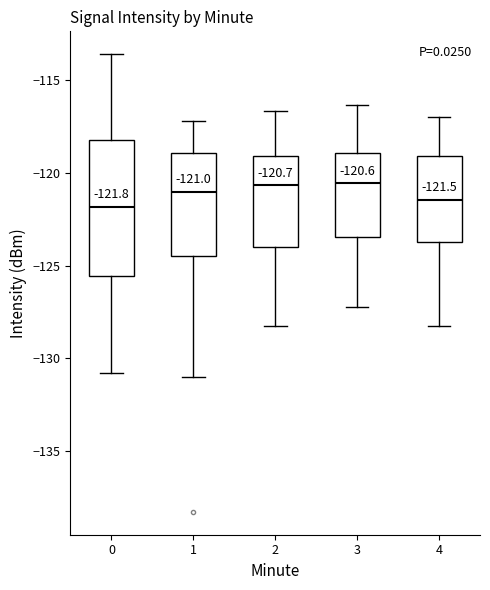

Comparing the boxes themselves (not the whiskers), which one is the tallest?

0